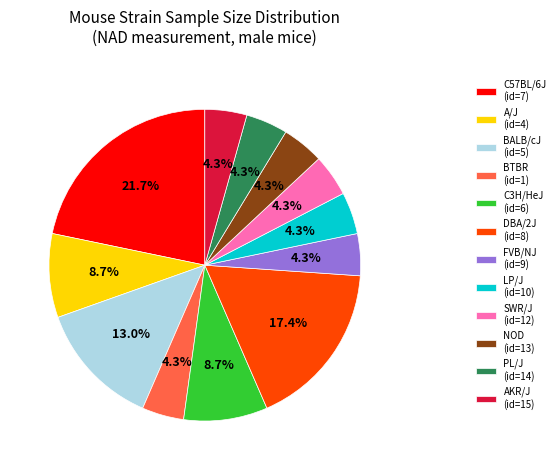

What is the largest slice in the pie chart?

C57BL/6J (id=7)